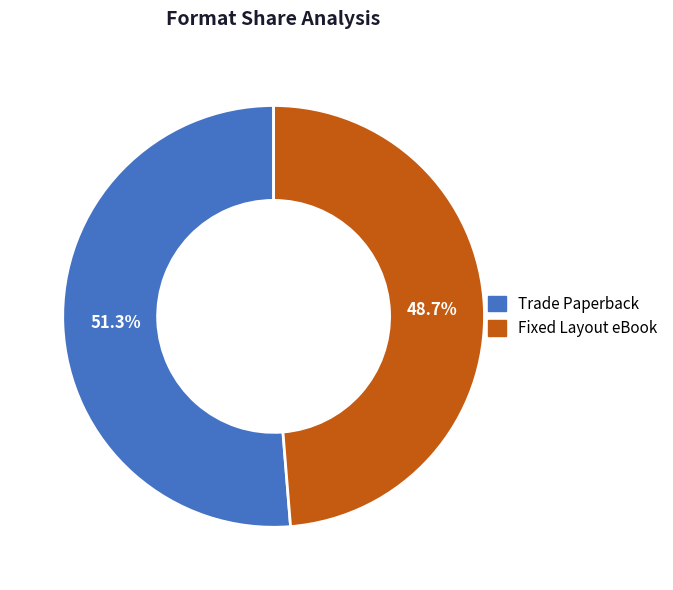

Approximately how many times larger is the value at Trade Paperback compared to Fixed Layout eBook?

1.1